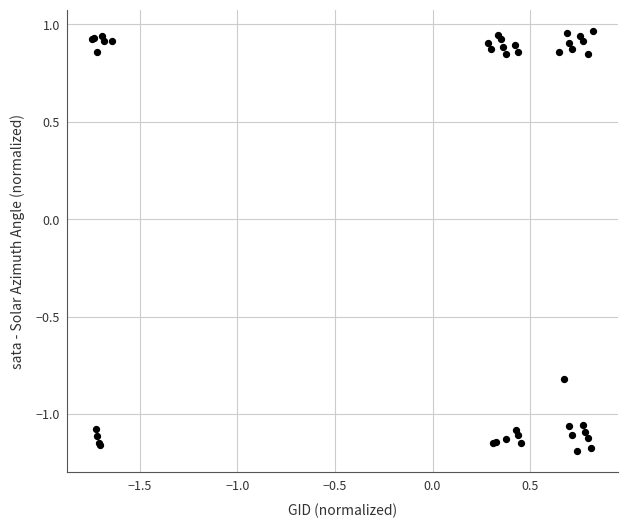

What Y value in the scatter plot is closest to 0?

-0.8